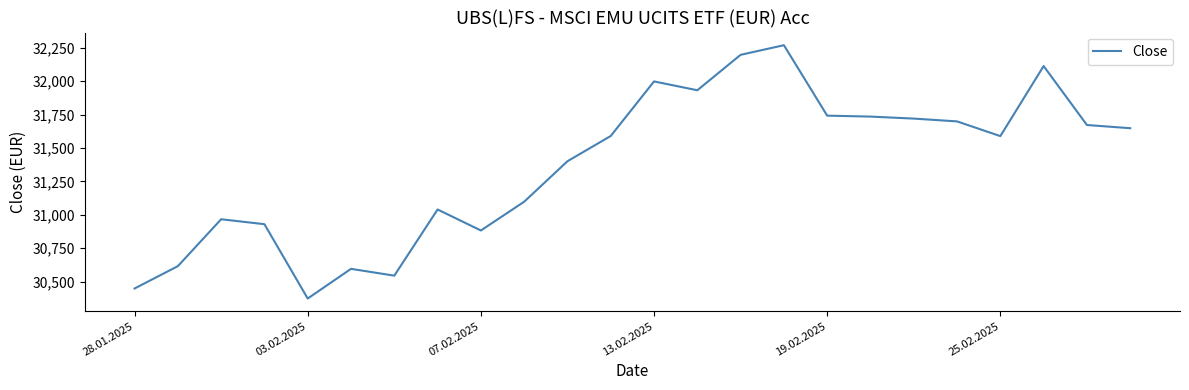

What is the difference between the maximum and minimum values?

1895